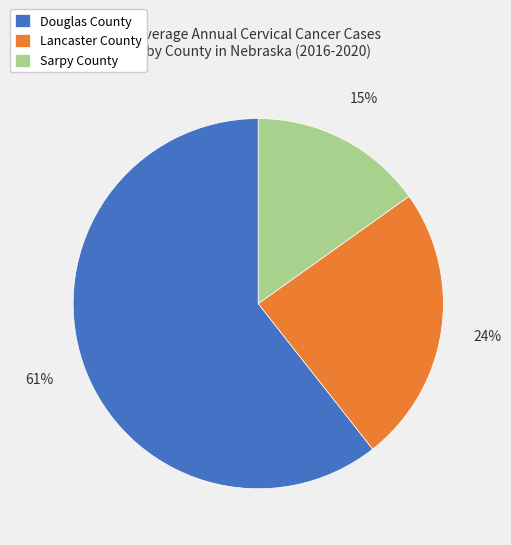

To the nearest percent, what percentage of the pie is Douglas County?

61%